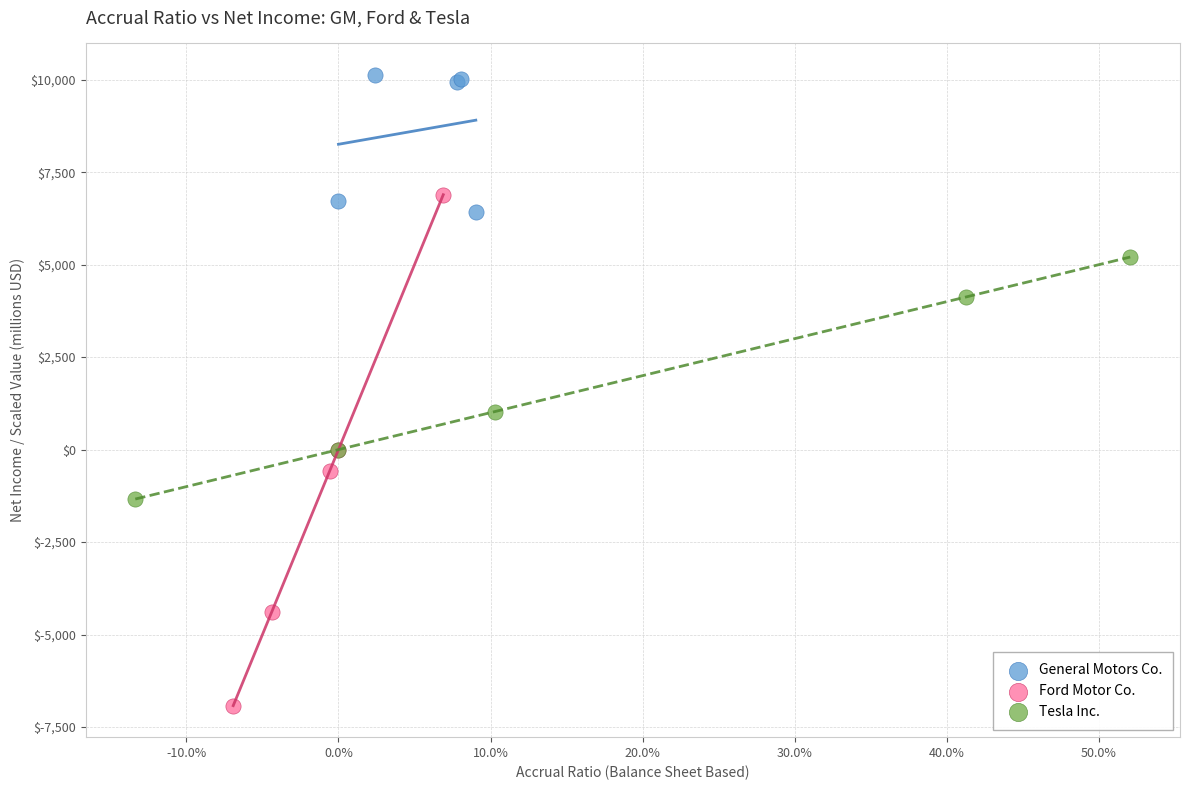

Which series reaches the minimum Y coordinate?

Ford Motor Co.